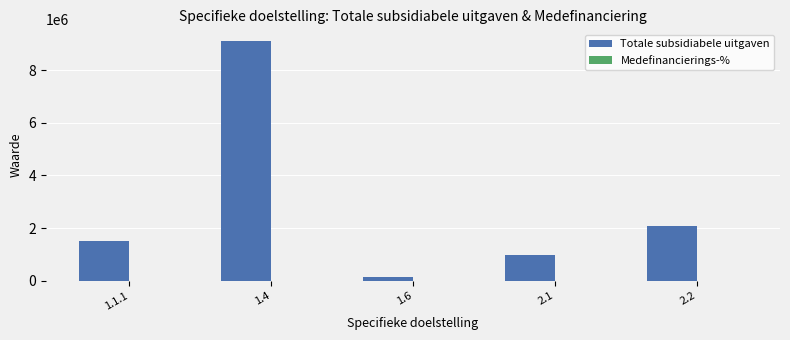

Which series has the largest total across all categories?

Totale subsidiabele uitgaven